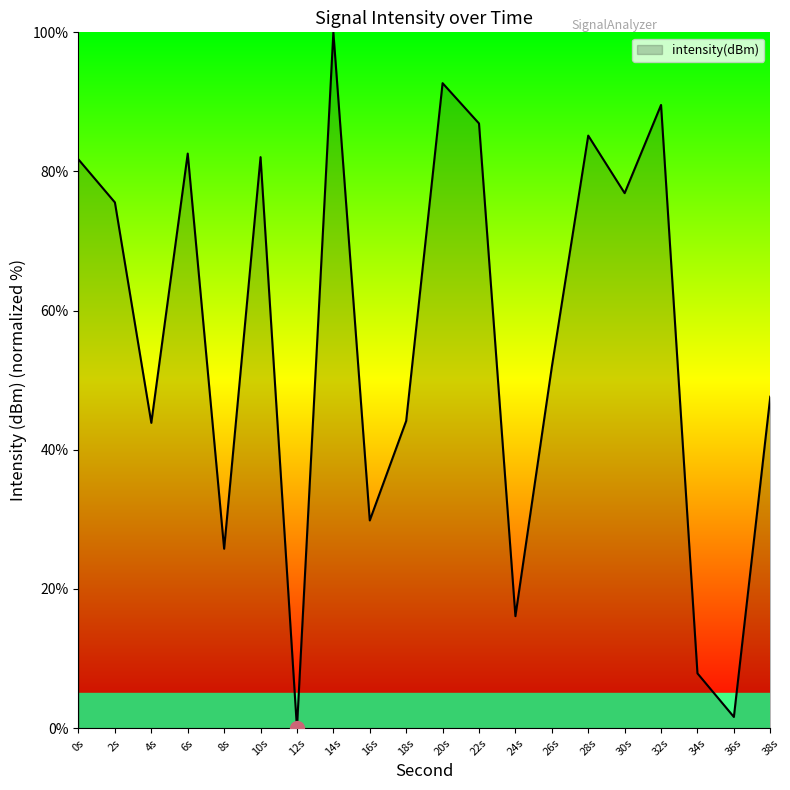

What is the greatest value displayed?

100.0